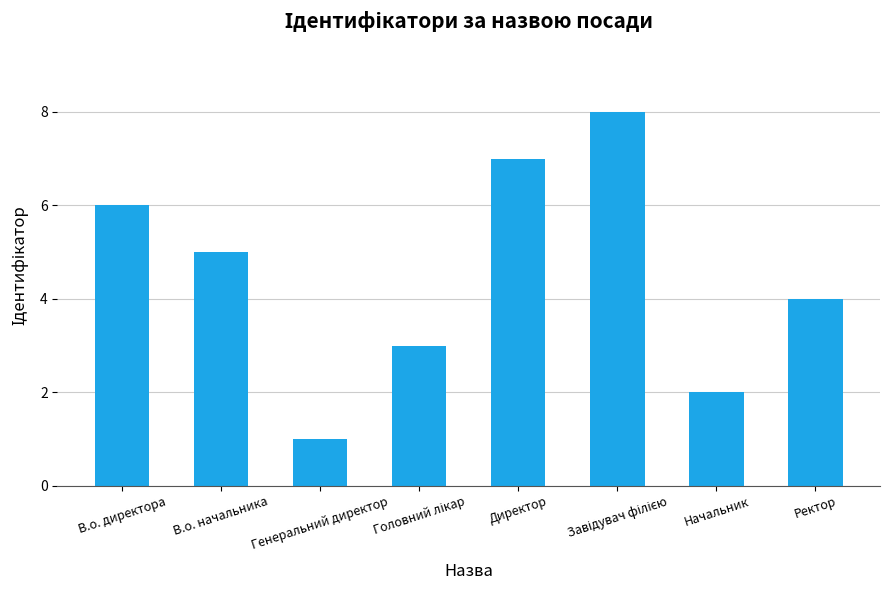

What is the sum of all values?

36